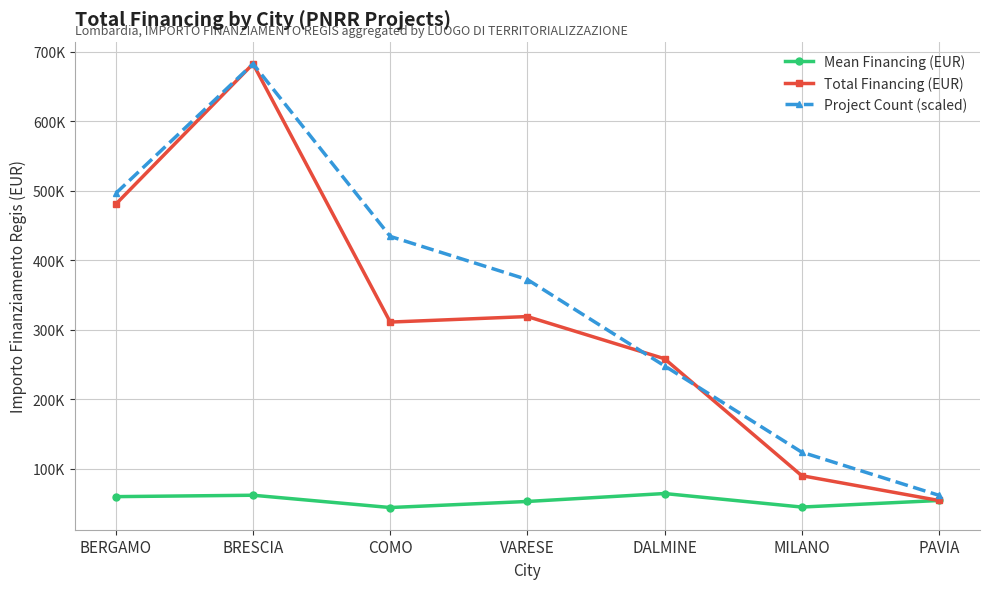

What are all the series names shown in the legend?

Mean Financing (EUR), Total Financing (EUR), Project Count (scaled)